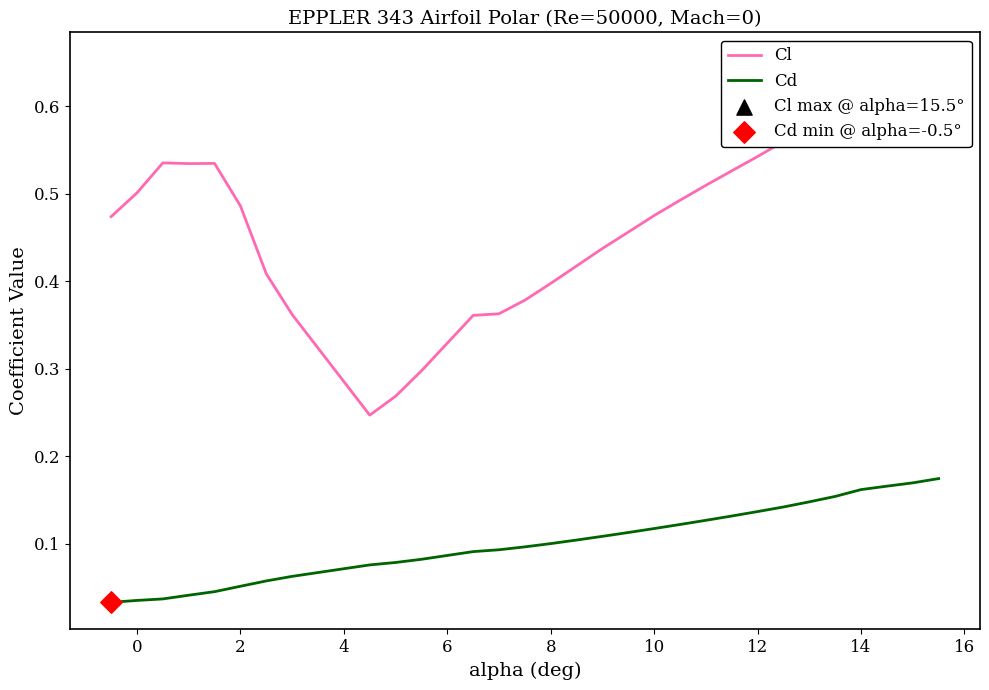

Which series has the largest total across all categories?

Cl